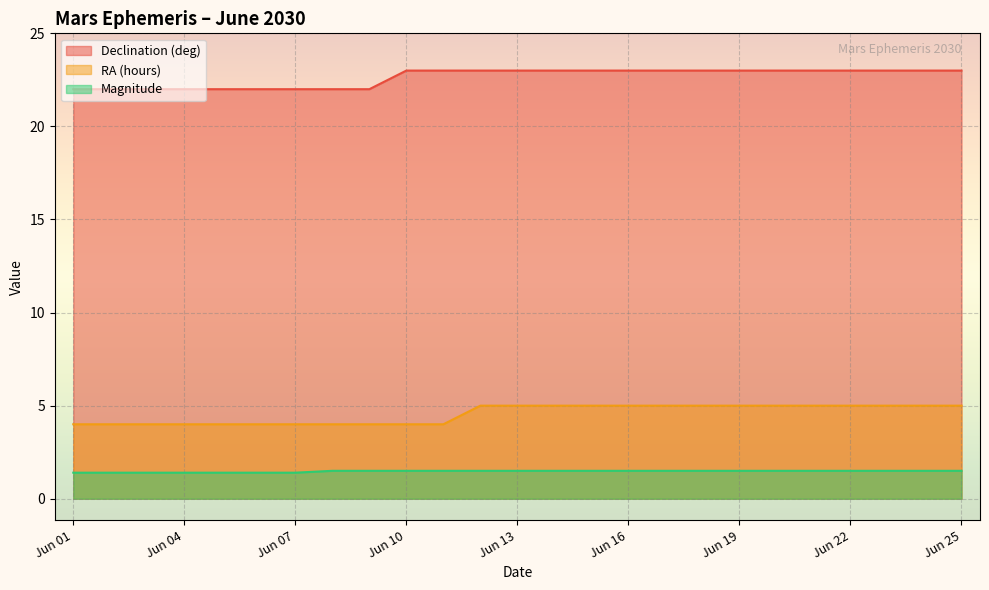

Rank the series by their maximum value, from highest to lowest.

Declination (deg), RA (hours), Magnitude